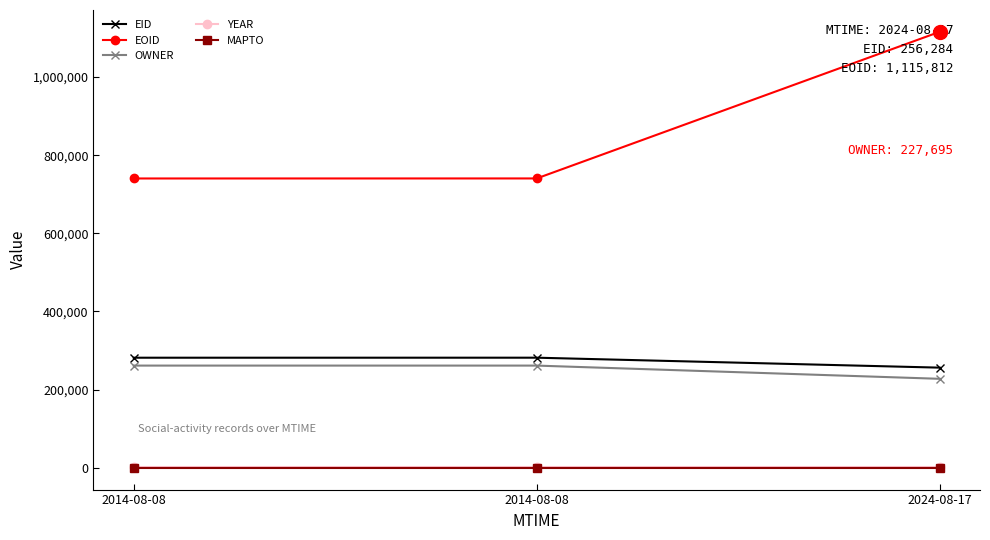

Which series has the largest range (max minus min)?

EOID